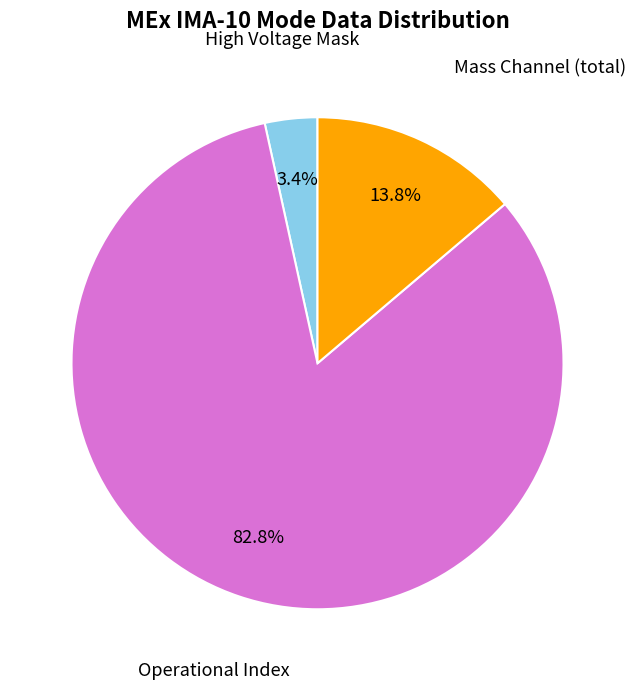

Does any single category account for the majority?

Yes